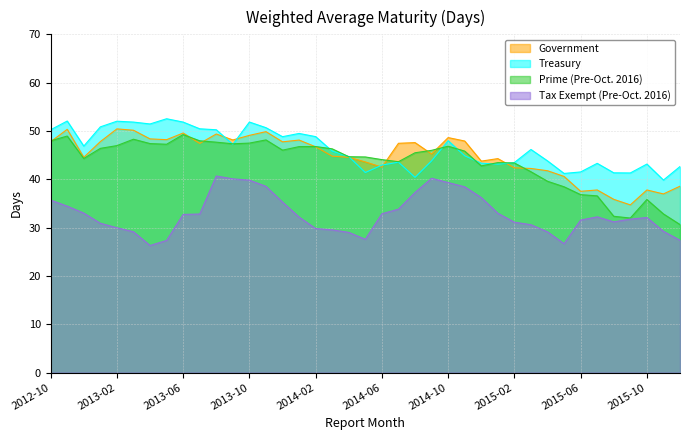

Which series has the largest range (max minus min)?

Prime (Pre-Oct. 2016)